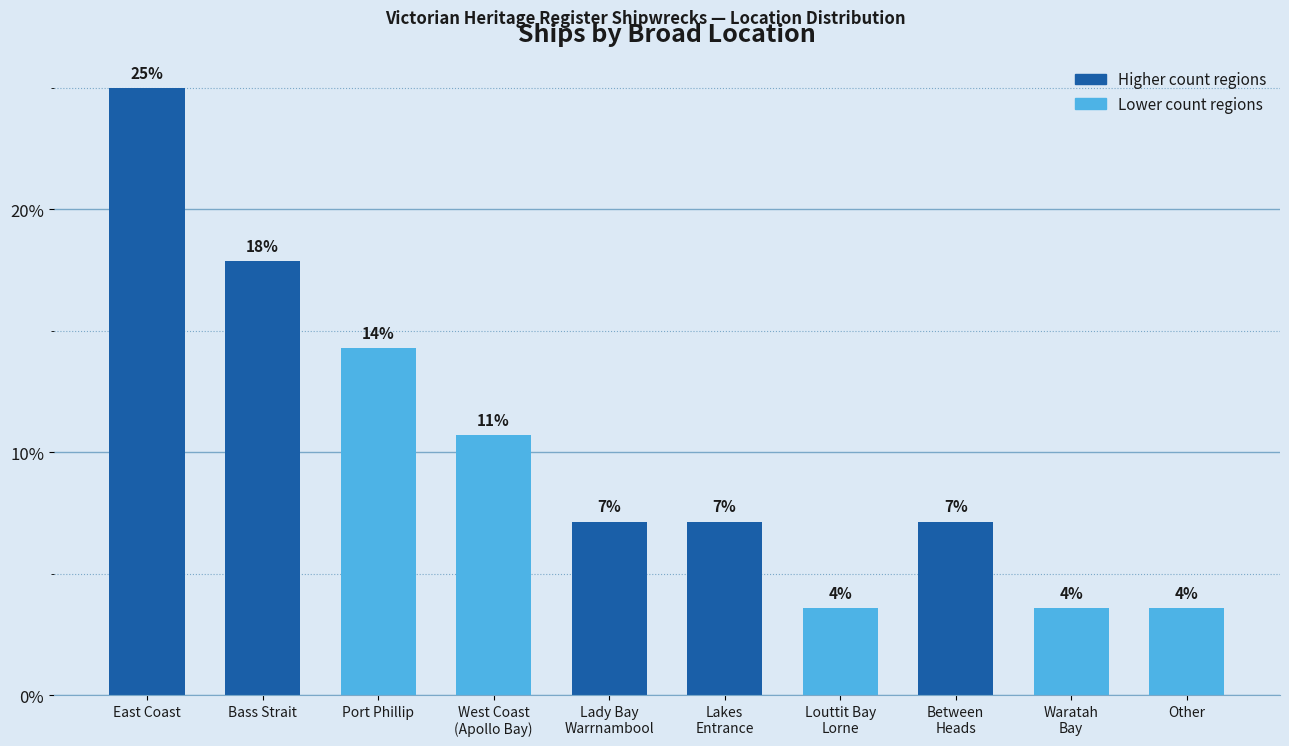

True or false: the data shows 7.1 at Lady Bay
Warrnambool.

True